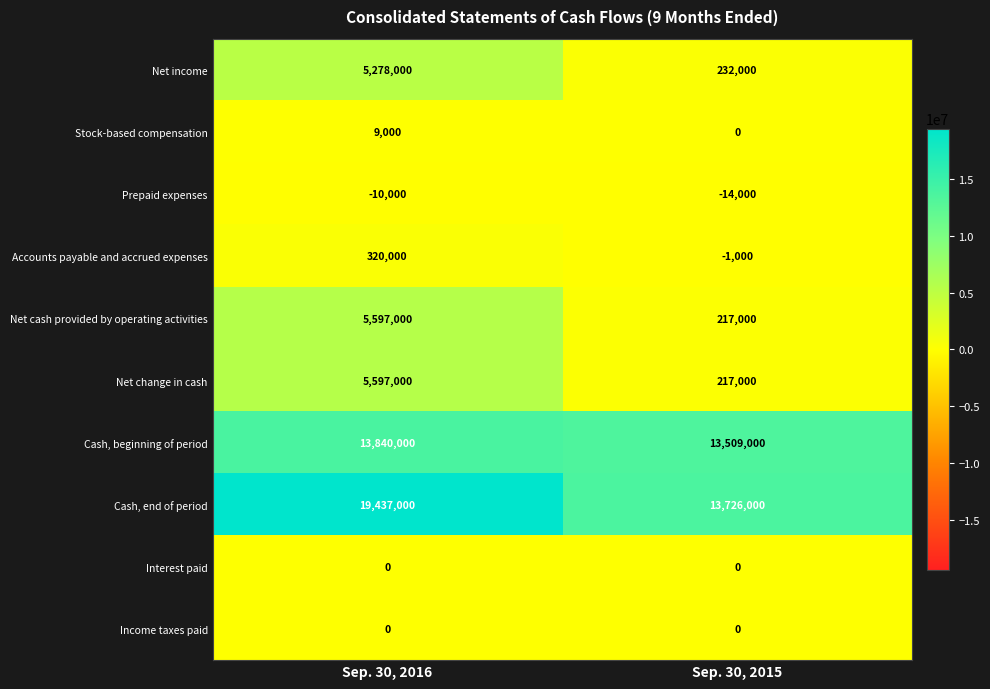

Which series has the largest range (max minus min)?

Cash, end of period